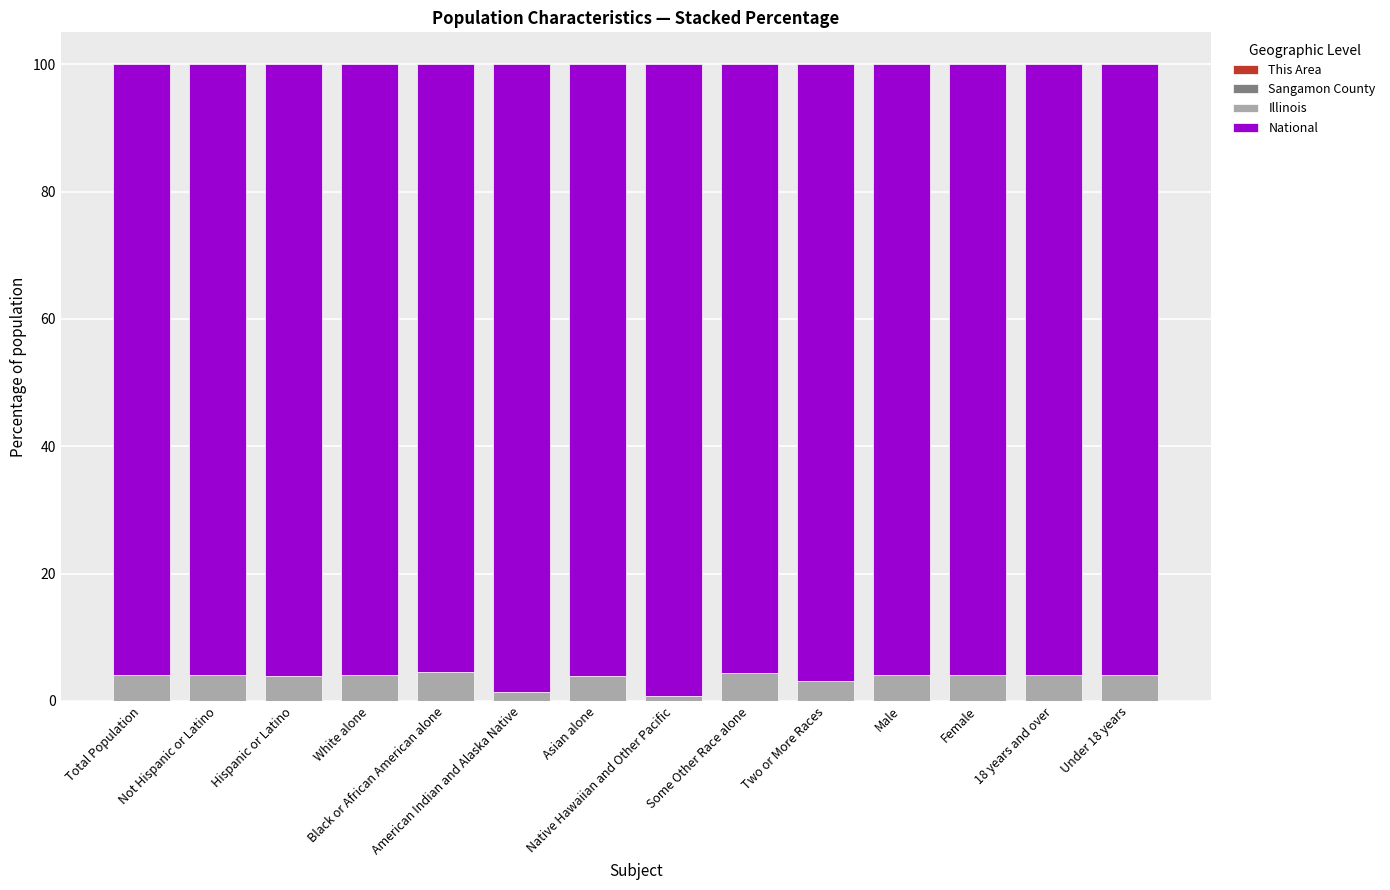

How many distinct data groups are displayed?

4